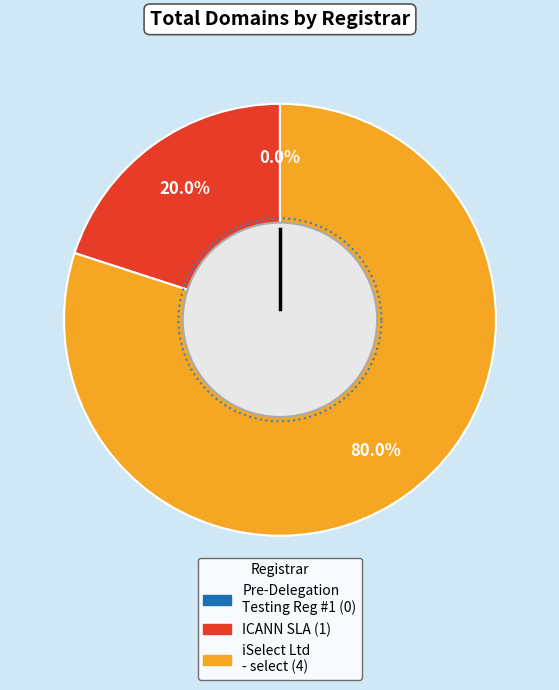

What percentage is the ICANN SLA slice, to the nearest percent?

20%